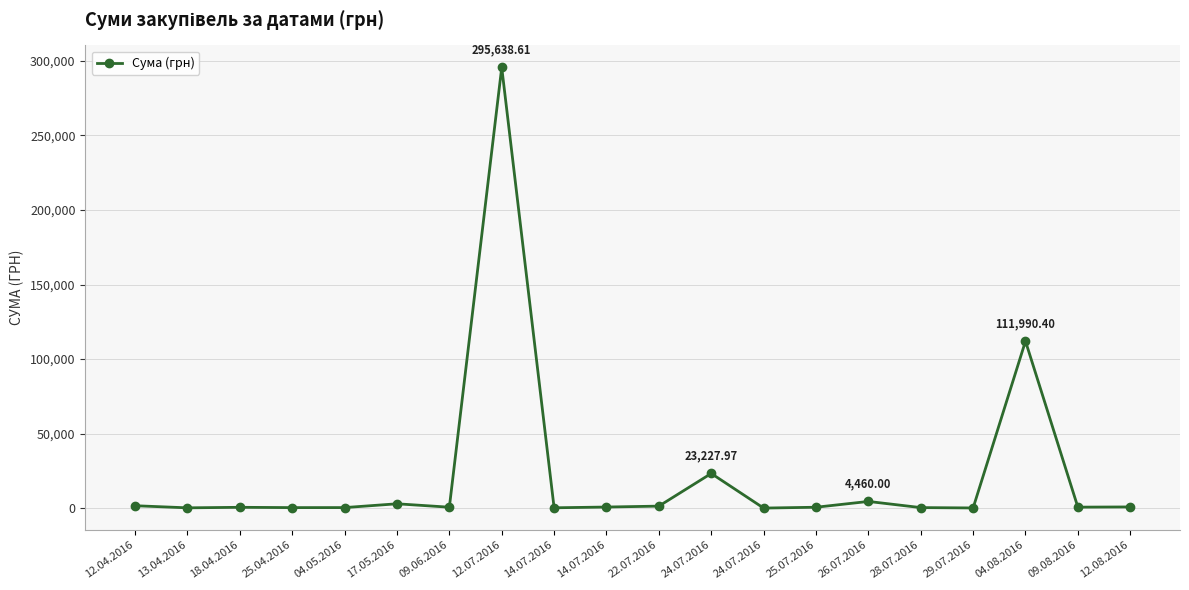

How many values exceed 633?

10